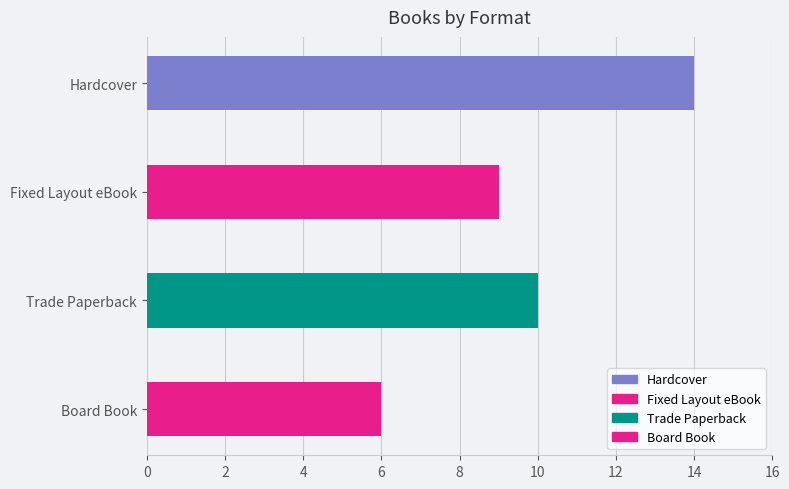

What is the minimum value shown in the chart?

6